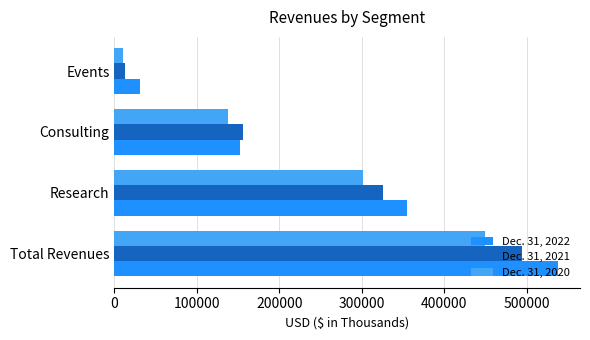

Which category has the lowest value in the Dec. 31, 2020 series?

Events